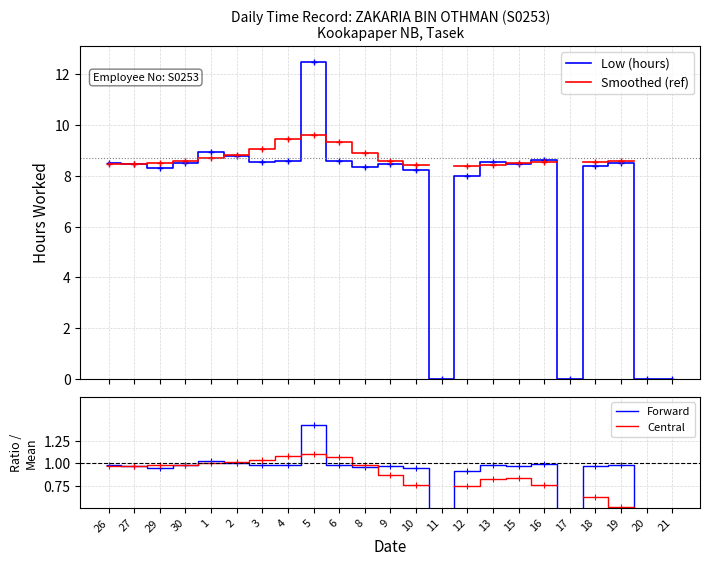

What position from the right is 9?

12